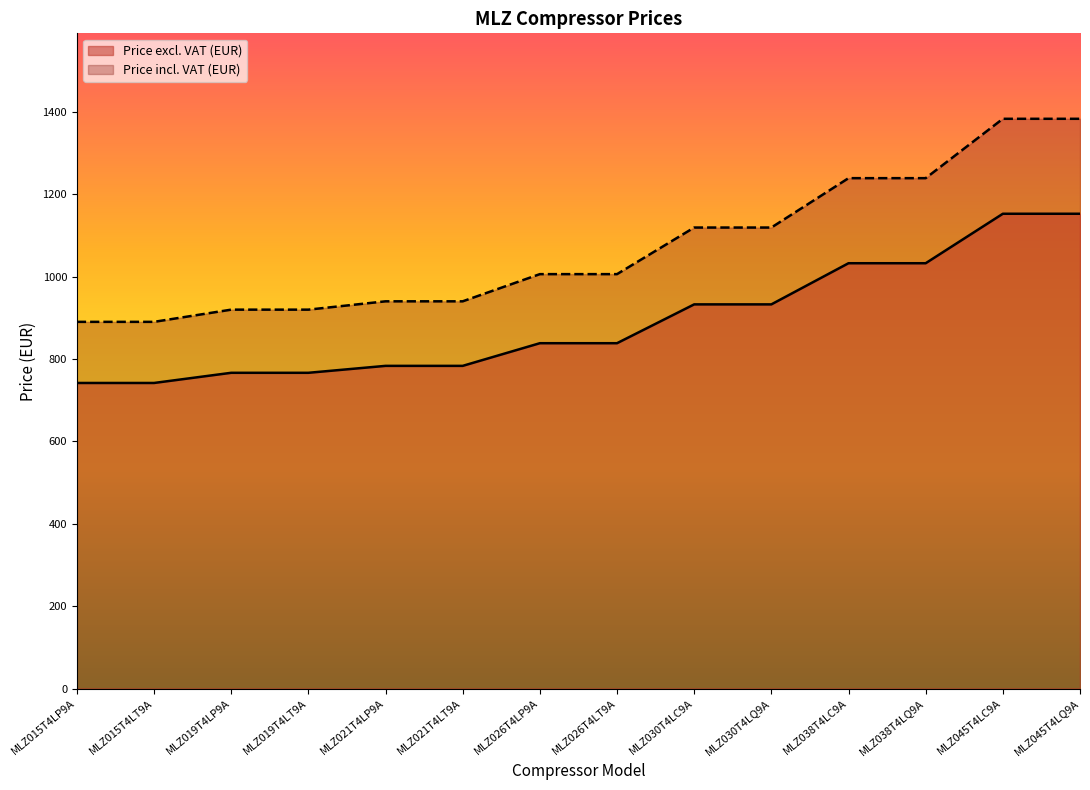

True or false: Price incl. VAT (EUR) and Price excl. VAT (EUR) cross at least once.

False